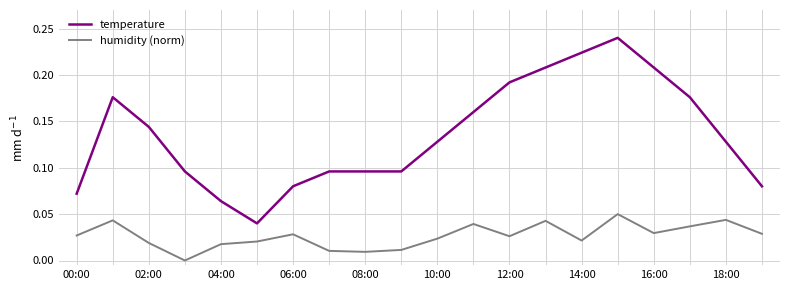

Which series has the largest total across all categories?

temperature